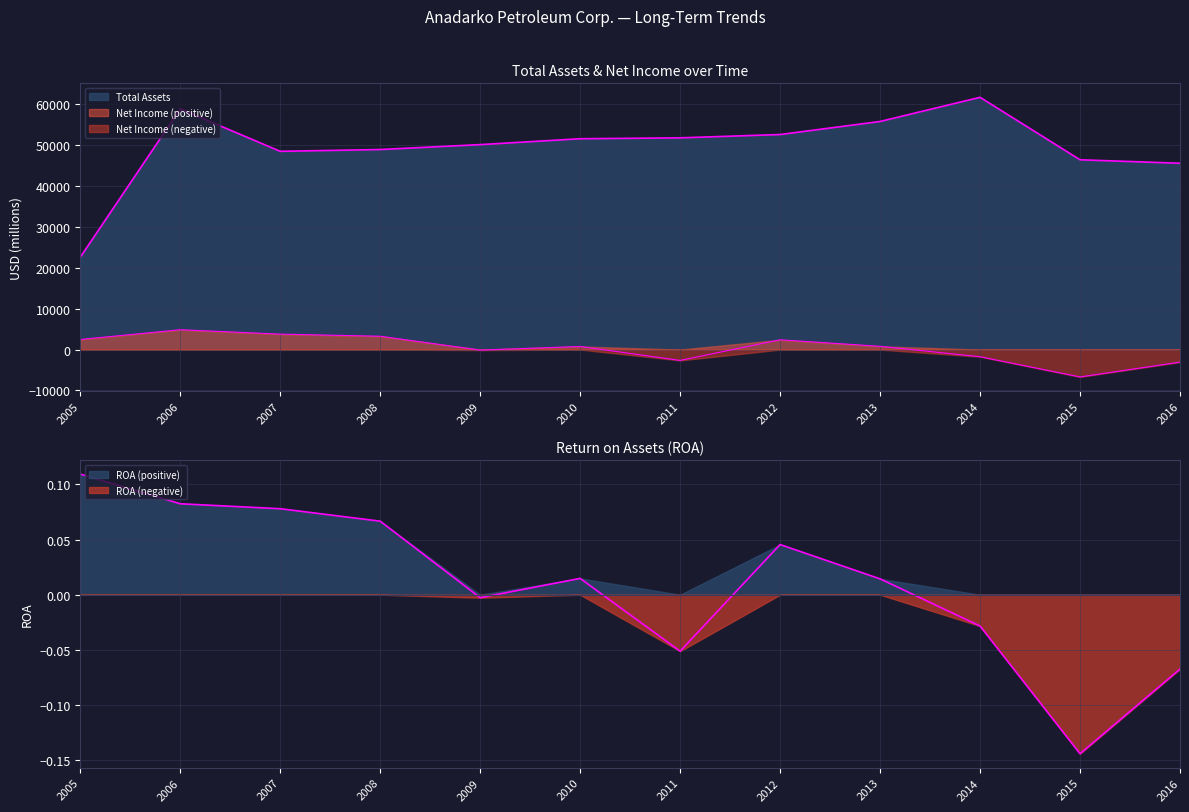

What is the average value of the Total Assets series?

49528